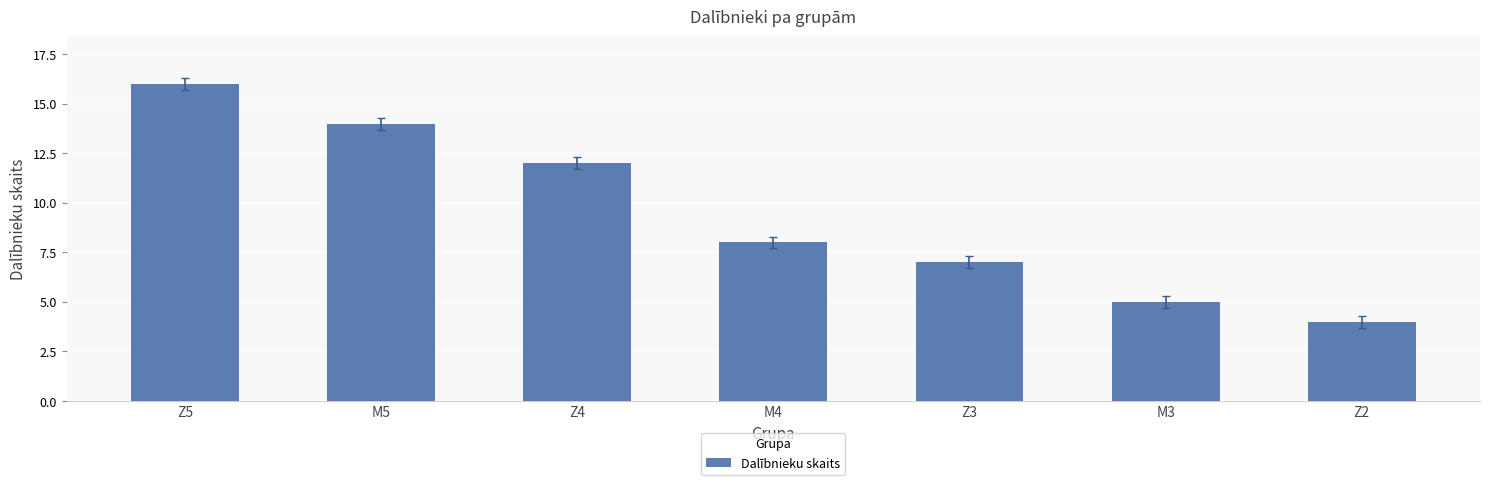

Approximately how many times larger is the value at Z2 compared to Z3?

0.6